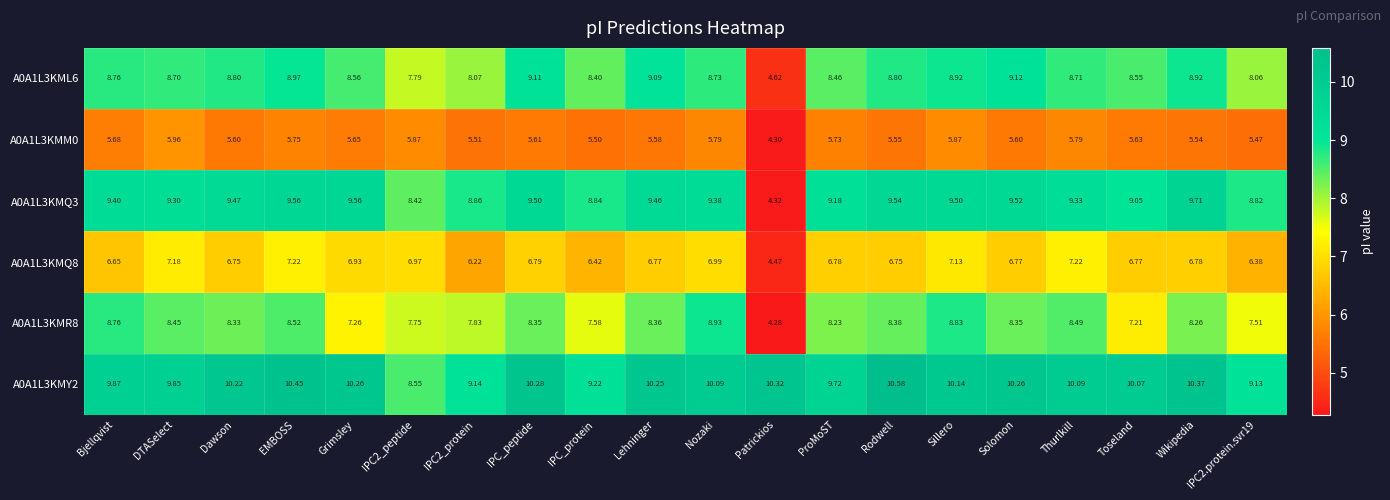

Where is A0A1L3KMR8 nearest to the value 6?

Toseland